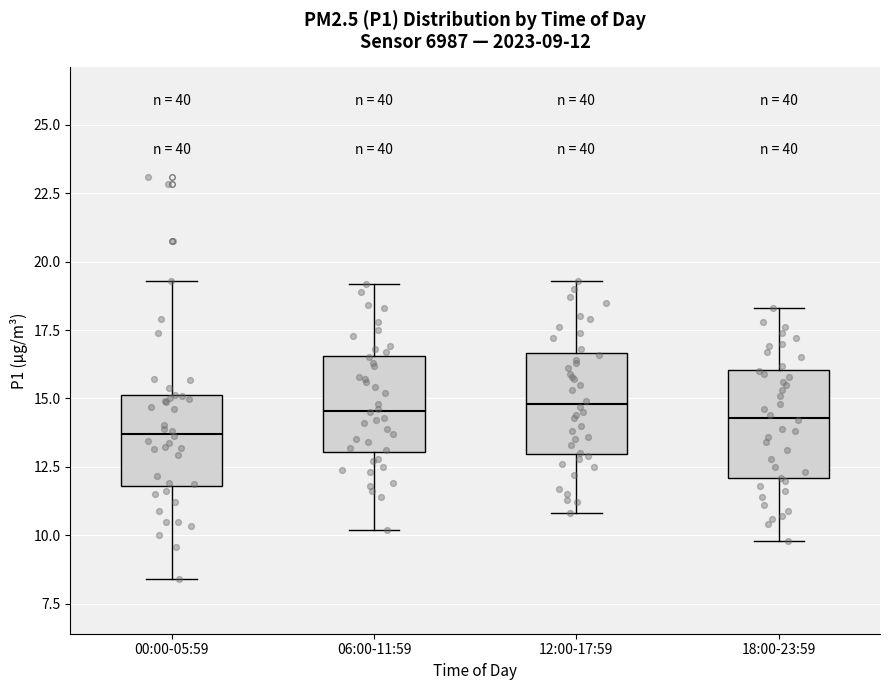

Which box has the lowest median line?

00:00-05:59